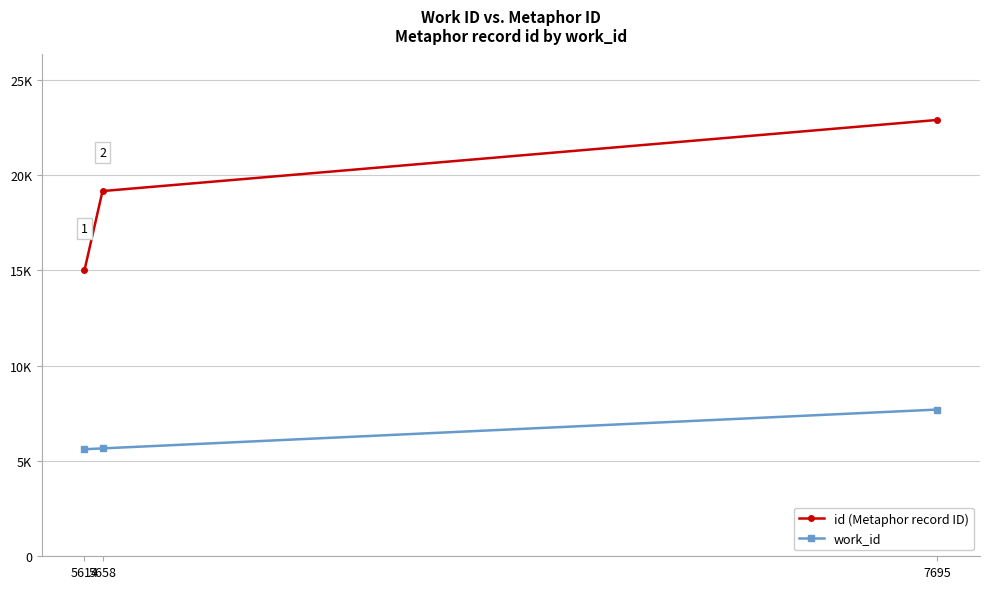

What are all the series names shown in the legend?

id (Metaphor record ID), work_id